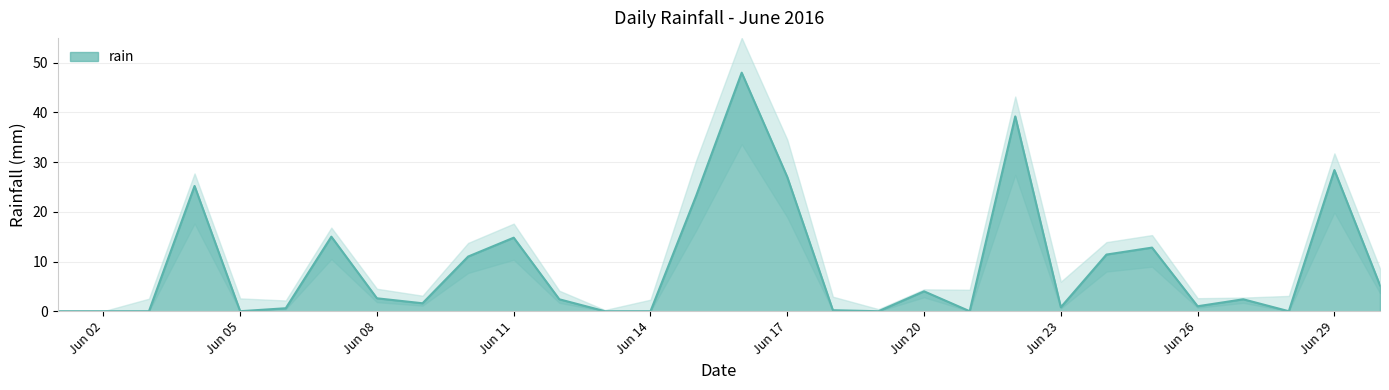

What is the difference between the maximum and minimum values?

48.0